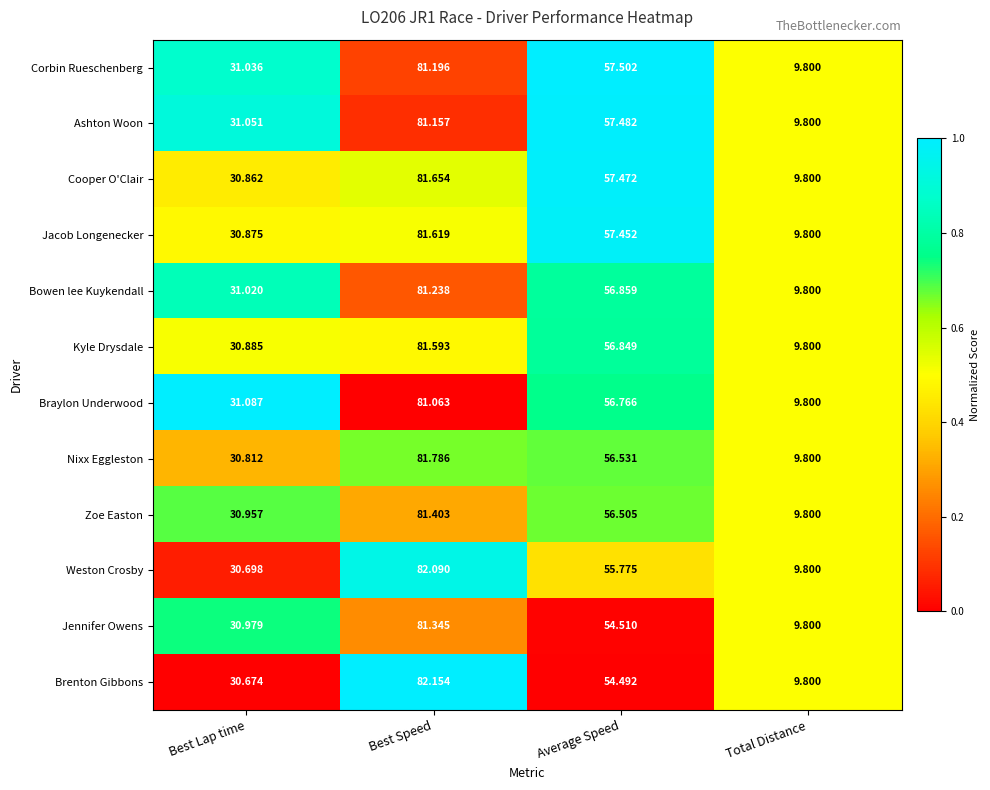

Which series has the largest total across all categories?

Cooper O'Clair